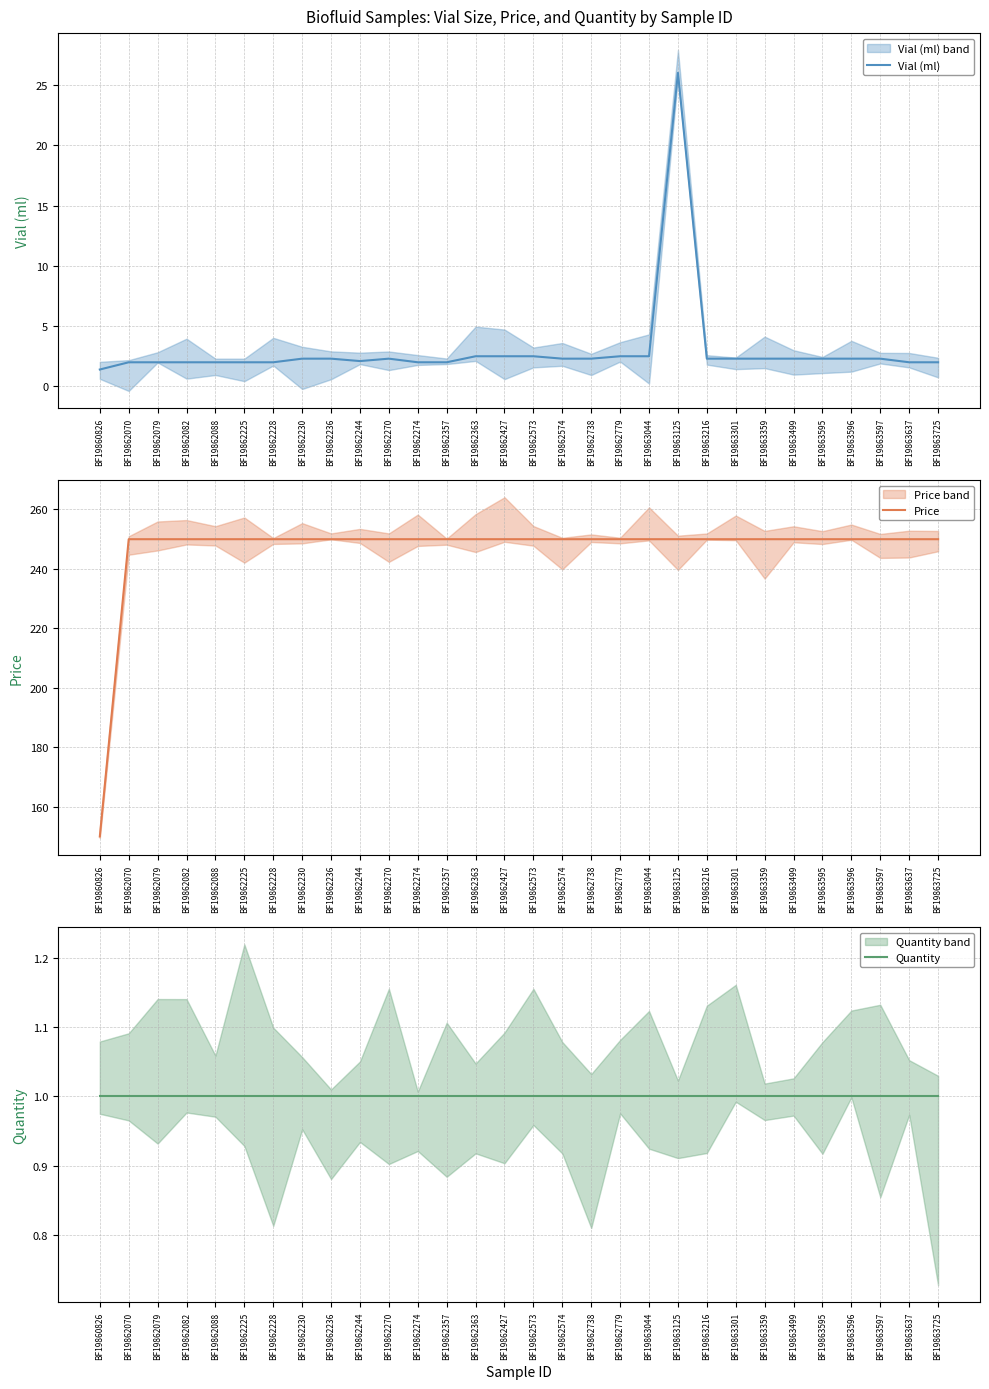

How many distinct data groups are displayed?

3